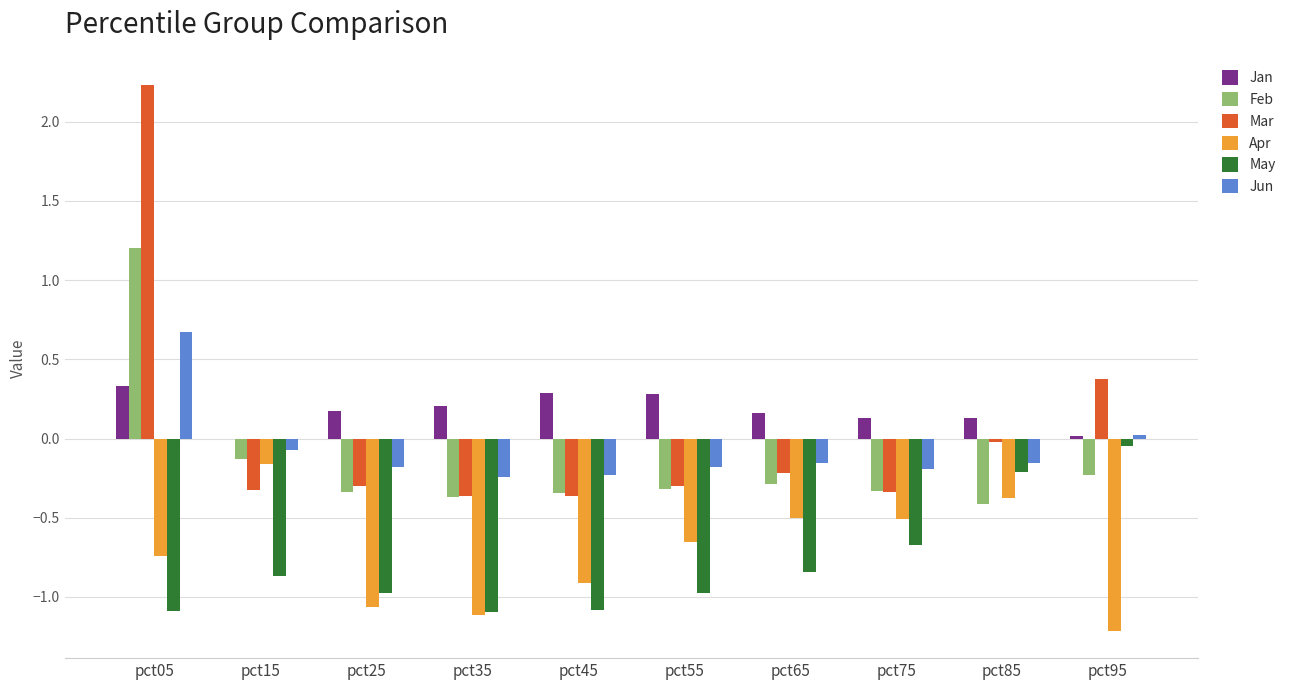

How many data points in Feb are above 0?

1